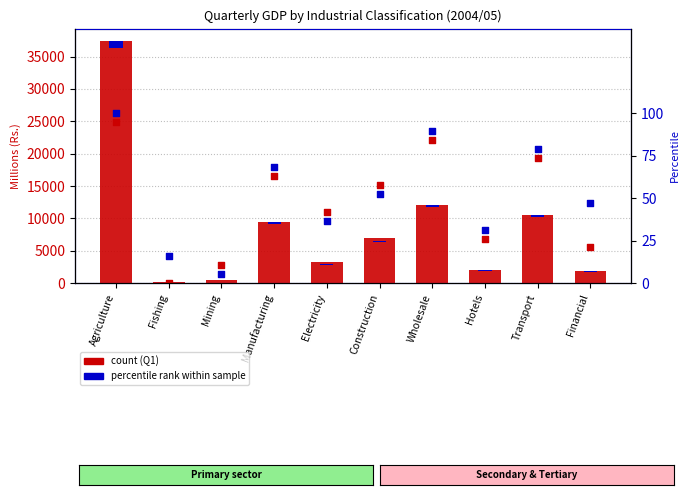

Which series contains the highest Y value?

Q1 count